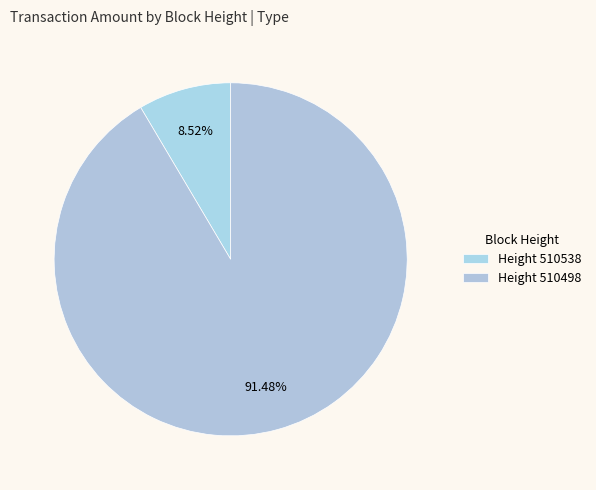

To the nearest percent, what is the average slice percentage?

50%